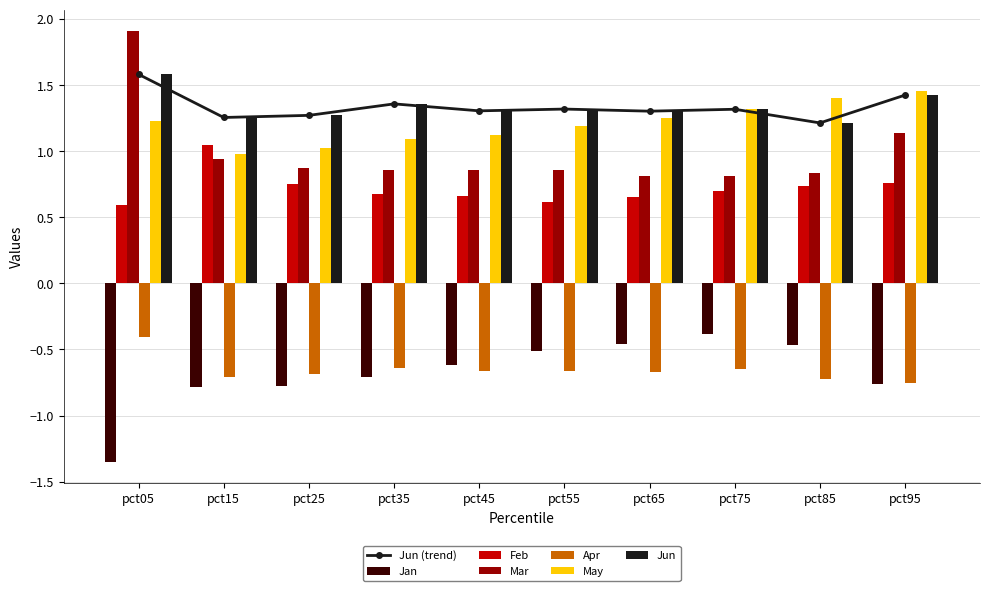

List the series in order of their peak value, highest first.

Mar, Jun, May, Feb, Jan, Apr